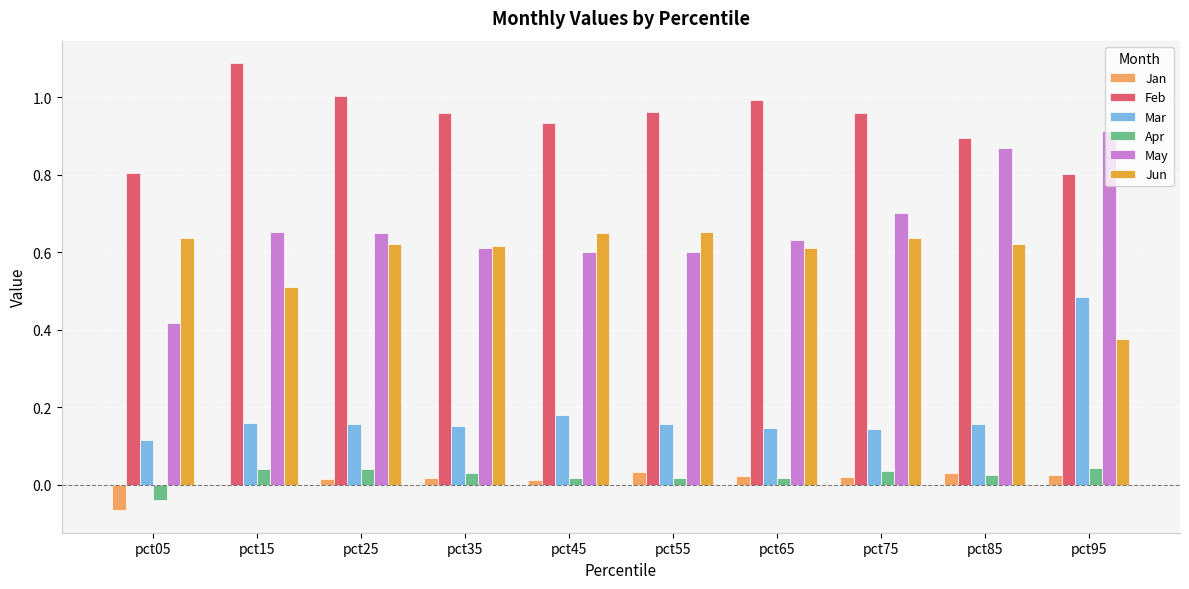

What are all the series names shown in the legend?

Jan, Feb, Mar, Apr, May, Jun